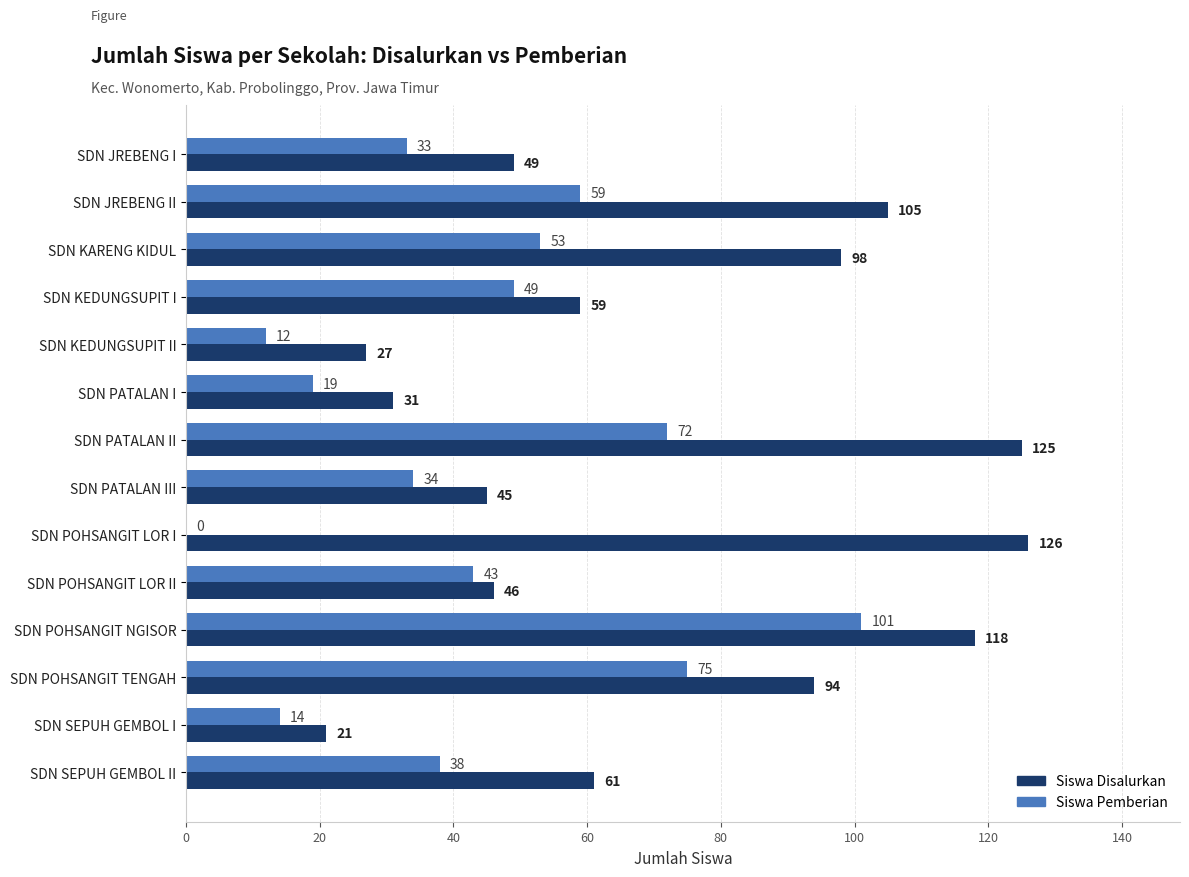

What is the sum of the Siswa Pemberian values at SDN POHSANGIT LOR I and SDN SEPUH GEMBOL II?

38